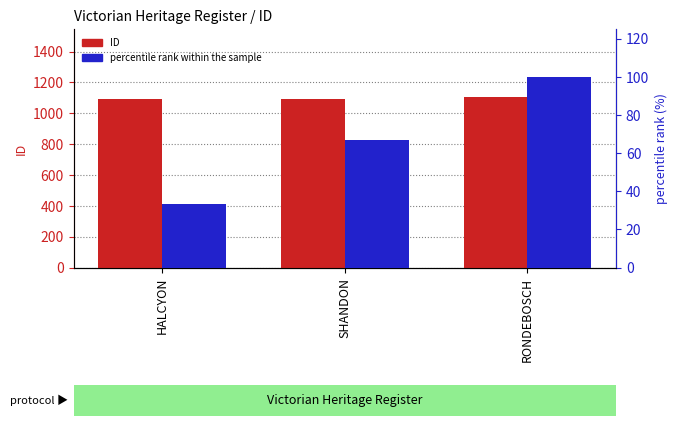

What is the difference between the highest and lowest values at SHANDON?

1027.4